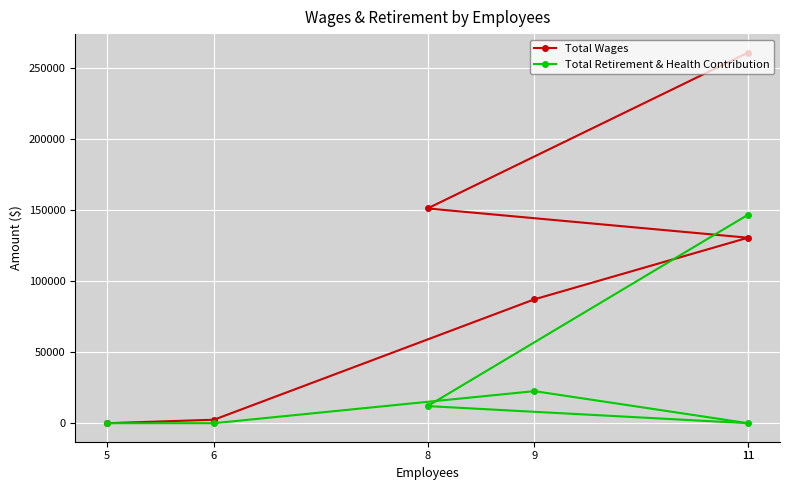

What is the label of the 6th point from the left?

5